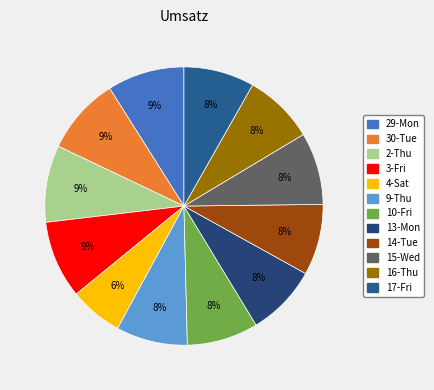

Count the number of slices in the pie.

12